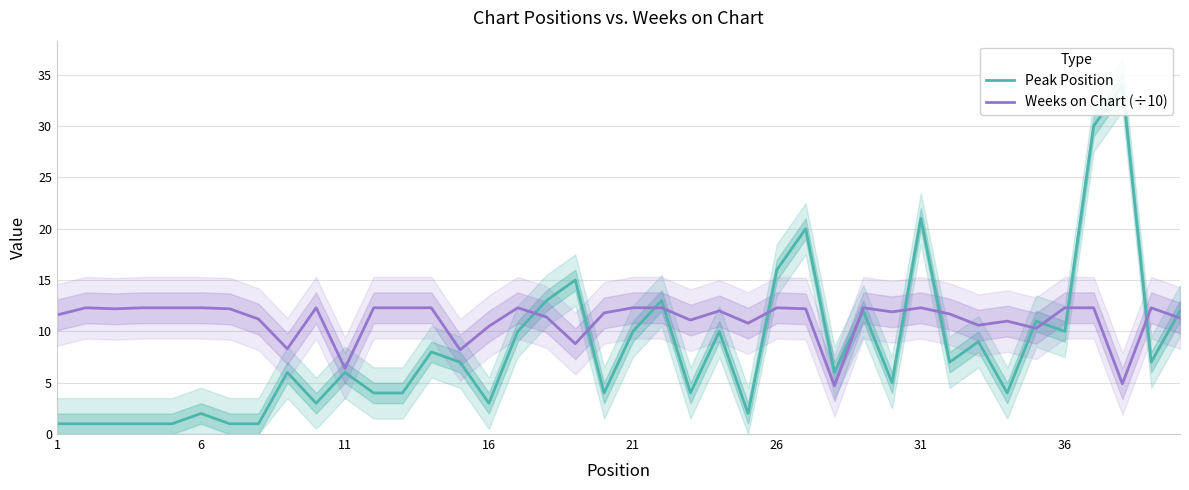

What is the average value of the Peak Position series?

8.4